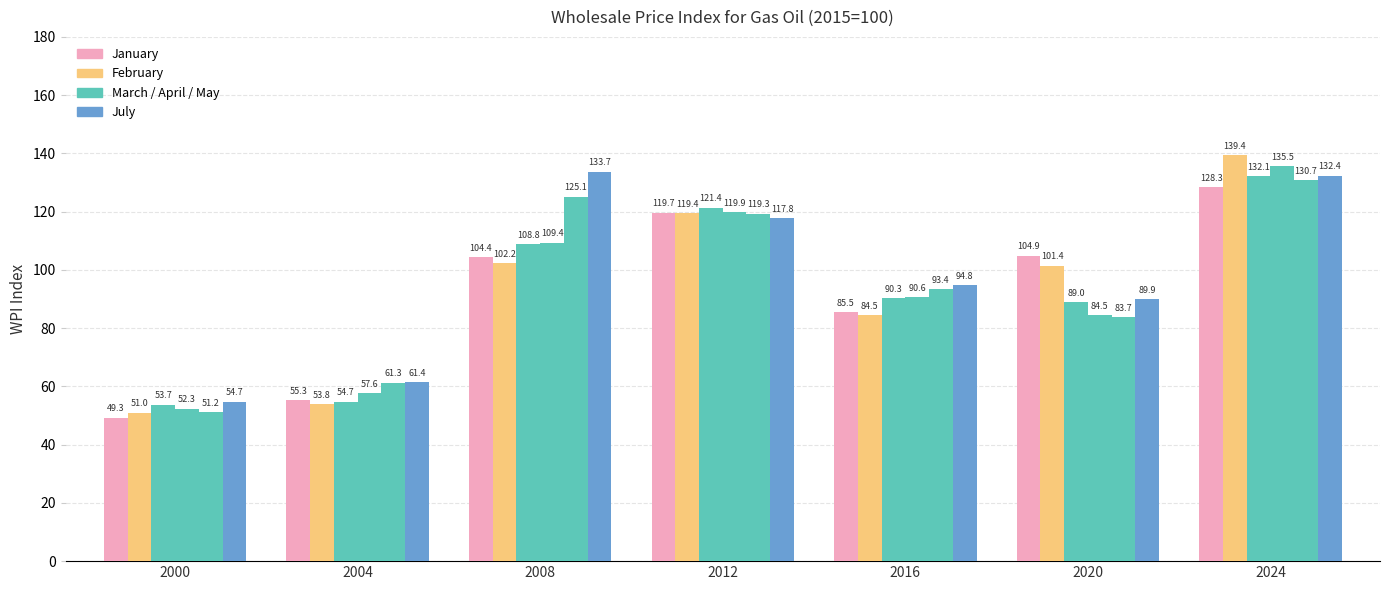

How many data points does each series have?

7